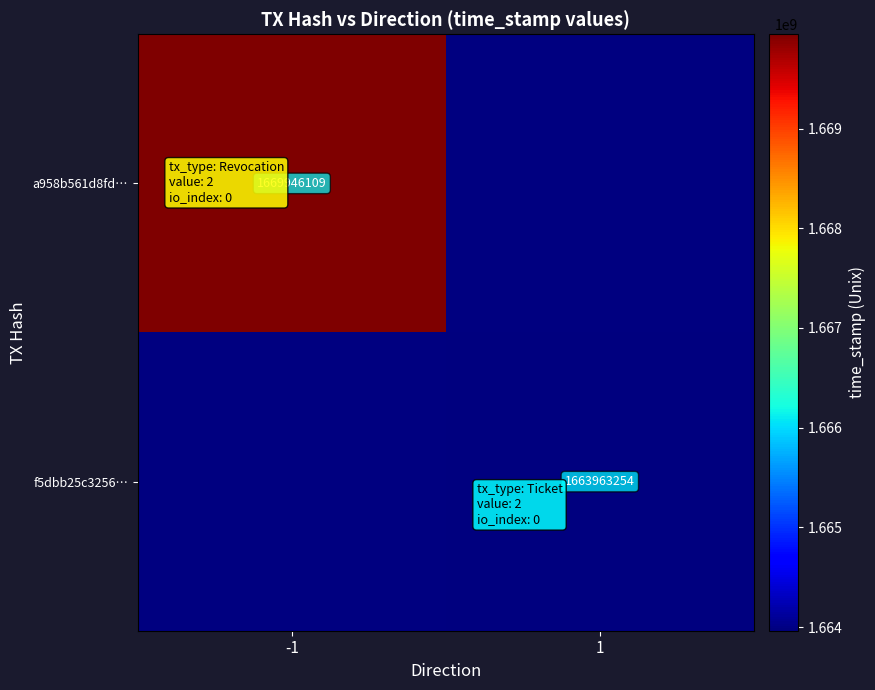

The value of f5dbb25c3256… at 1 is 1663963254. True or false?

True